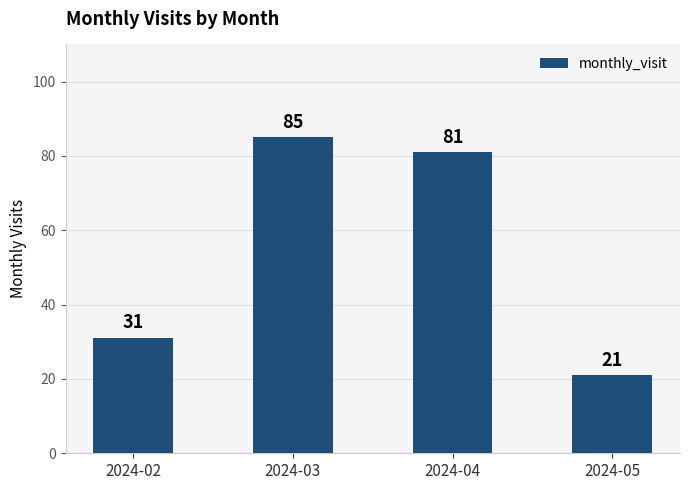

What is the sum of all values?

218